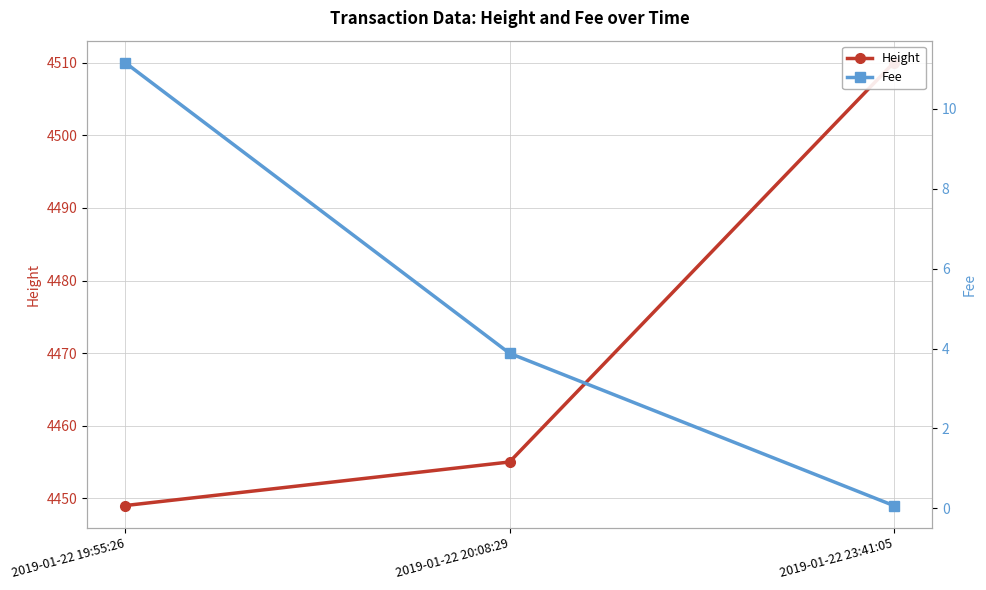

What is the value of the Fee point at the 3rd from the left?

0.1